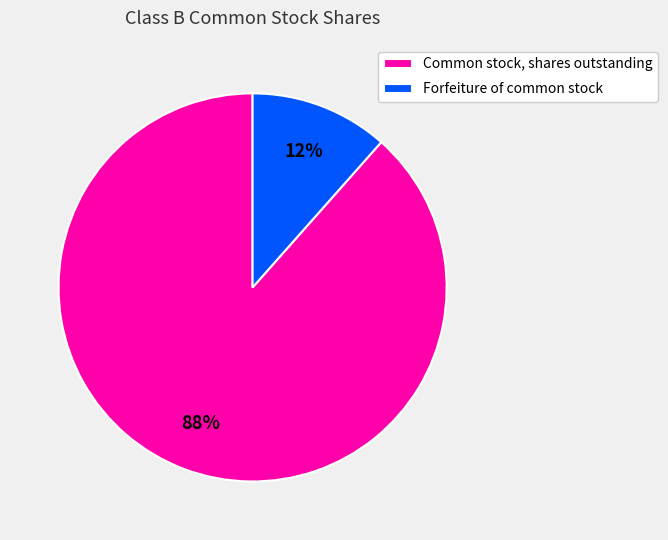

True or false: Forfeiture of common stock accounts for 1% of the total.

False